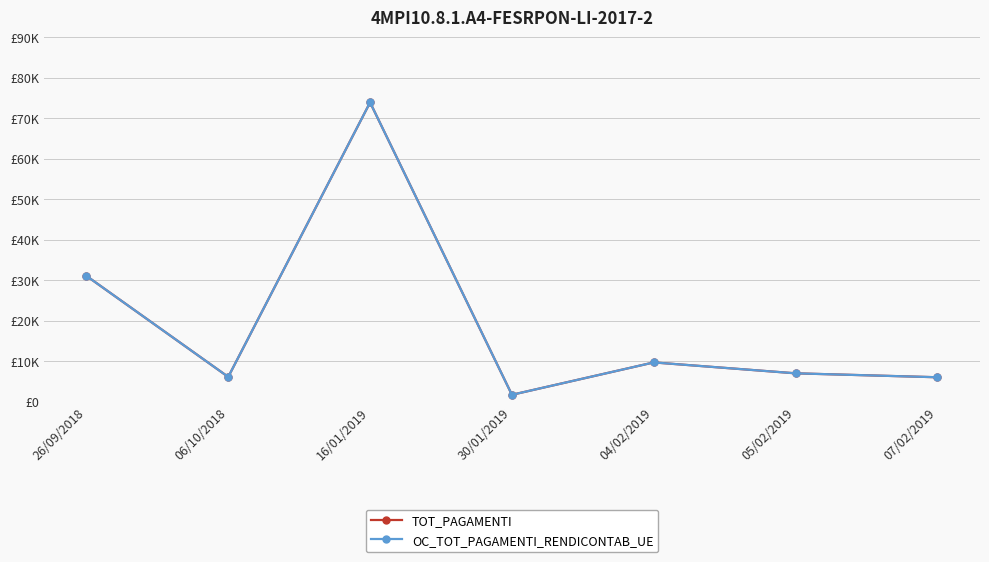

Which series changed the most between 16/01/2019 and 04/02/2019?

TOT_PAGAMENTI